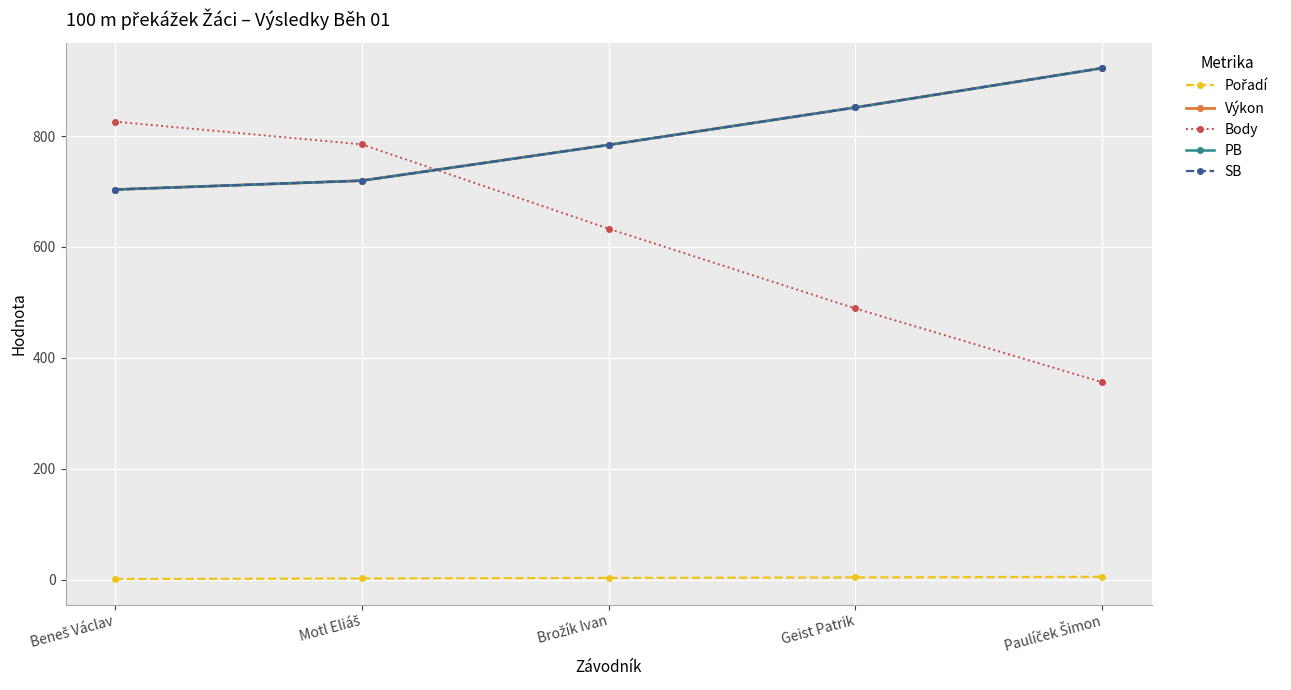

What is the value of the PB point at the 5th from the left?

922.5